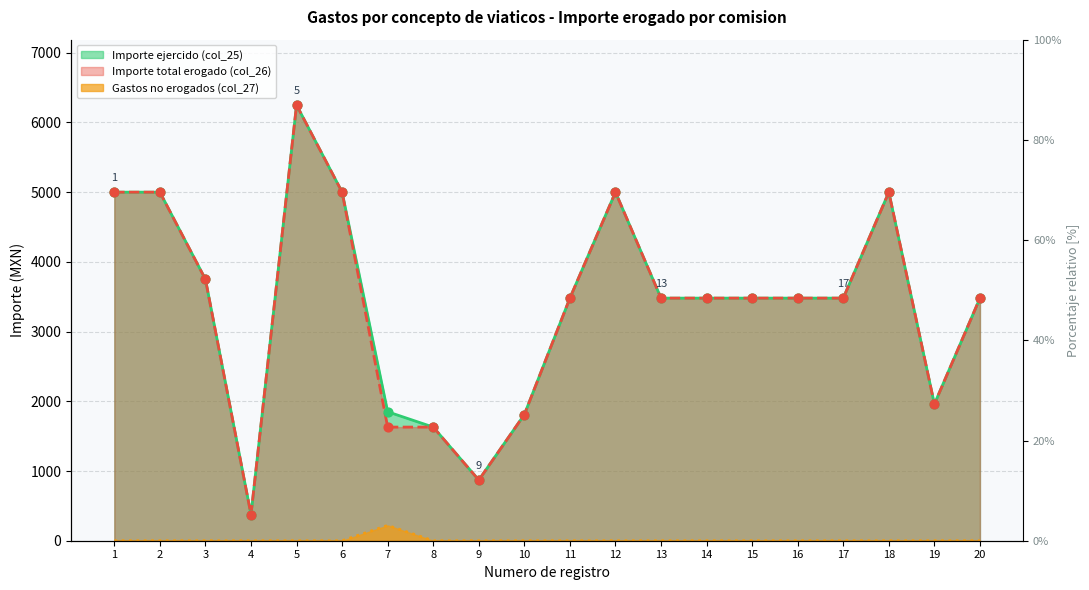

What is the total value across all series at 6?

10000